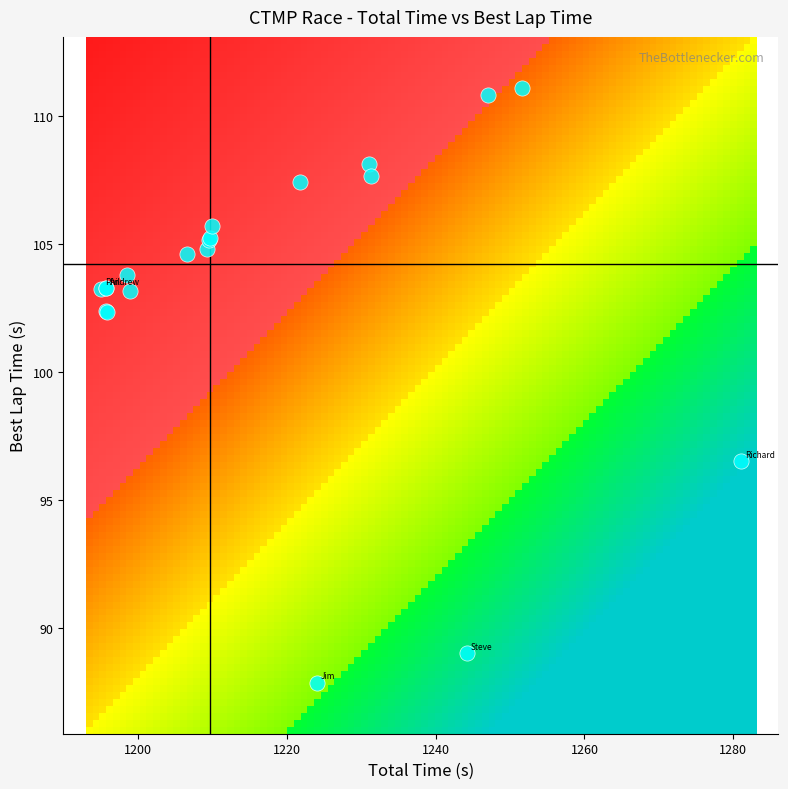

What Y value in the scatter plot is closest to 99?

96.5